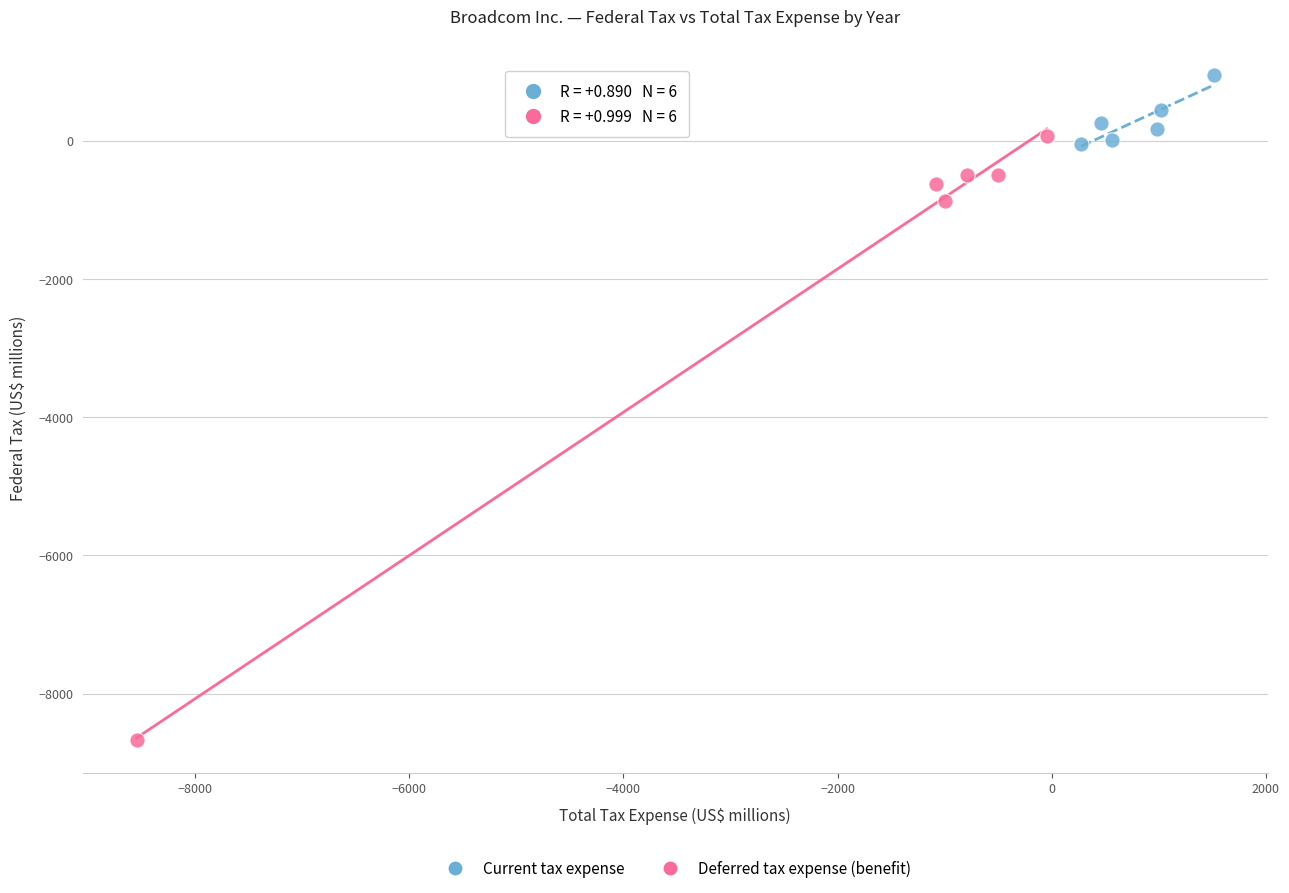

Which series contains the highest Y value?

Current tax expense